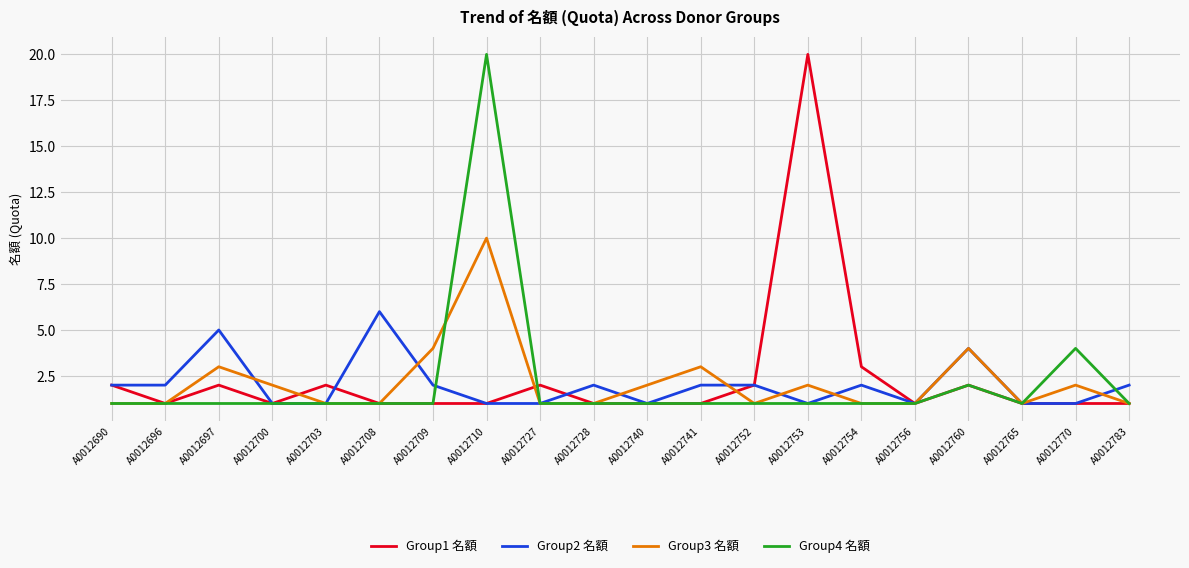

At which category is the sum across all series the highest?

A0012710